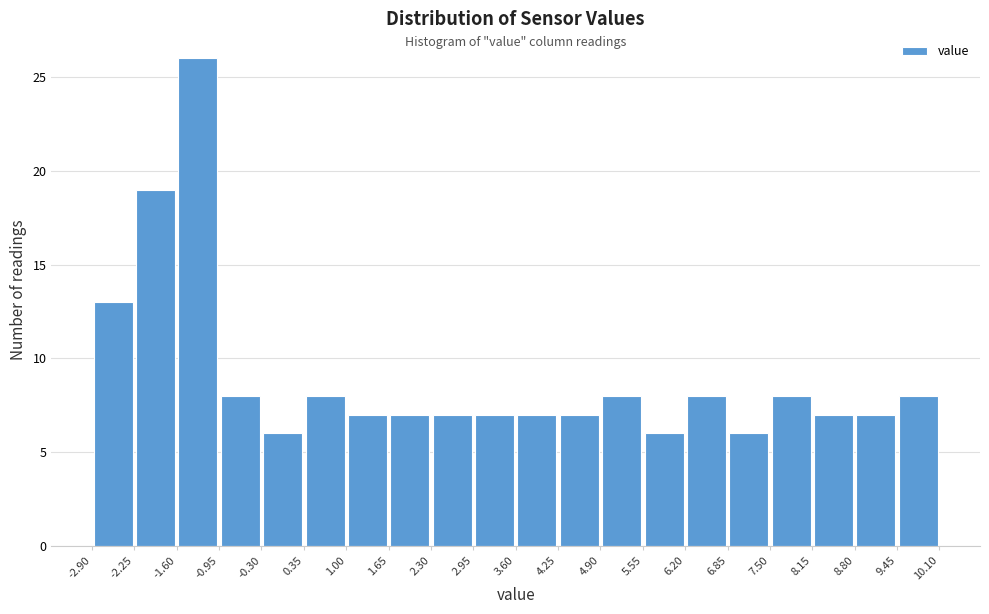

Reading left to right, transcribe this chart: for each bar, give the range it covers on the x-axis and its height. The values are not printed on the chart, so give them approximately, as read against the axis.

-2.90 to -2.25: 13
-2.25 to -1.60: 19
-1.60 to -0.95: 26
-0.95 to -0.30: 8
-0.30 to 0.35: 6
0.35 to 1.00: 8
1.00 to 1.65: 7
1.65 to 2.30: 7
2.30 to 2.95: 7
2.95 to 3.60: 7
3.60 to 4.25: 7
4.25 to 4.90: 7
4.90 to 5.55: 8
5.55 to 6.20: 6
6.20 to 6.85: 8
6.85 to 7.50: 6
7.50 to 8.15: 8
8.15 to 8.80: 7
8.80 to 9.45: 7
9.45 to 10.10: 8